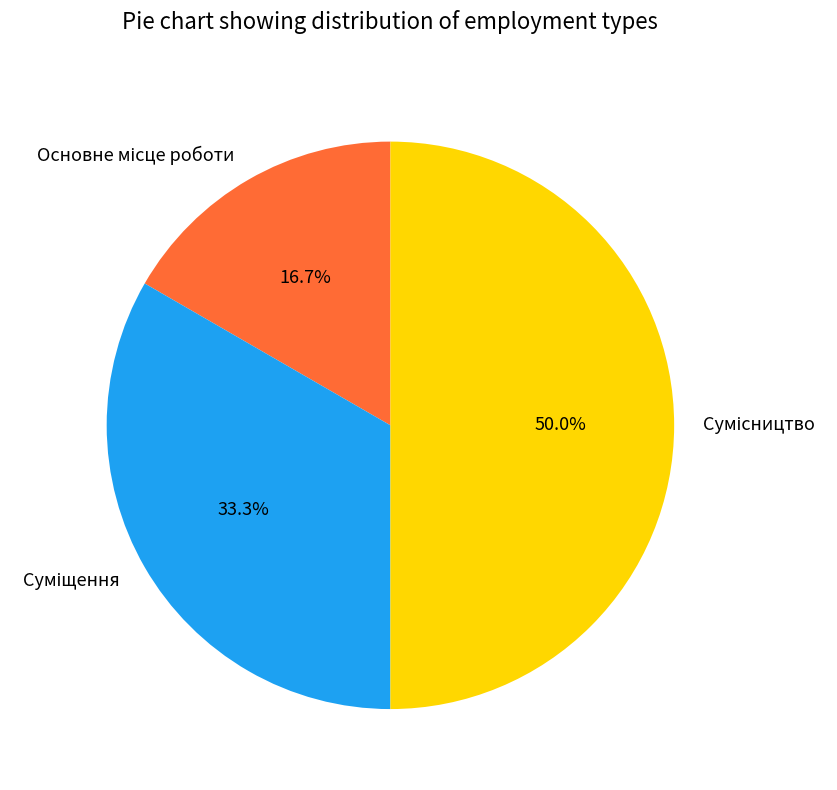

To the nearest percent, what is the combined percentage of Сумісництво and Основне місце роботи?

67%